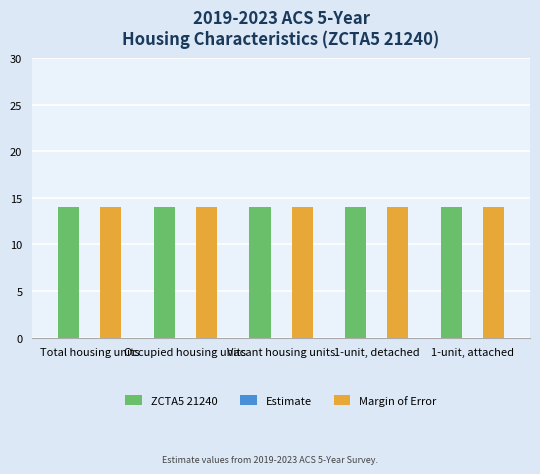

Rank the series by their maximum value, from highest to lowest.

ZCTA5 21240, Margin of Error, Estimate